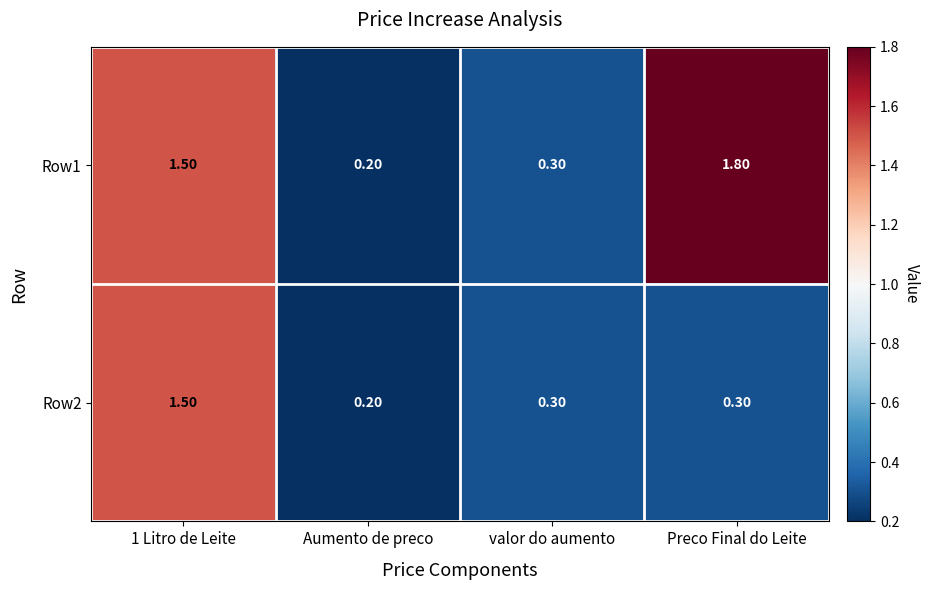

List the labels in order of Row1 value, largest first.

Preco Final do Leite, 1 Litro de Leite, valor do aumento, Aumento de preco